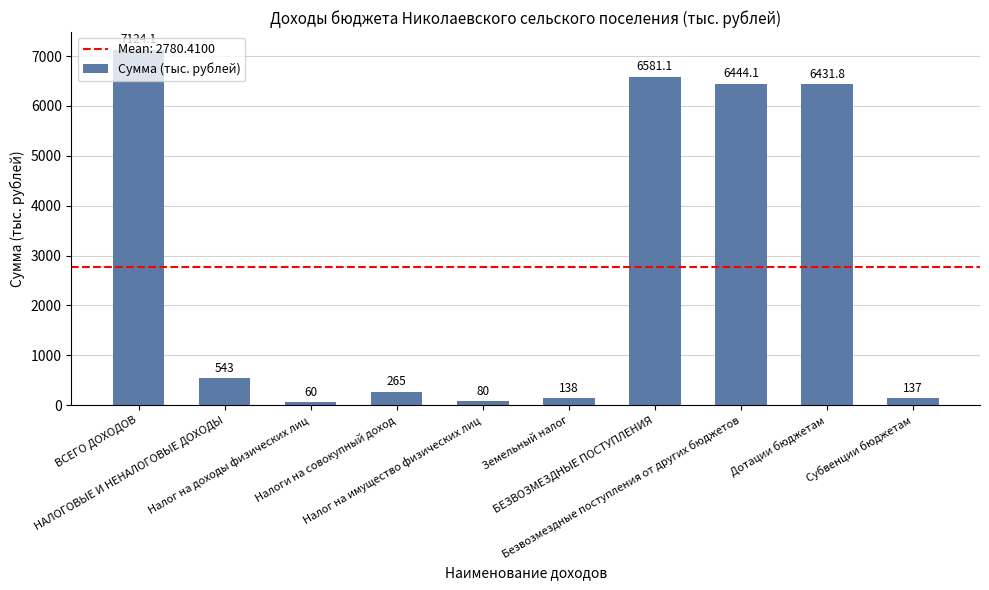

Reading left to right, what are all the values shown in this chart?

7124.1	543.0	60.0	265.0	80.0	138.0	6581.1	6444.1	6431.8	137.0